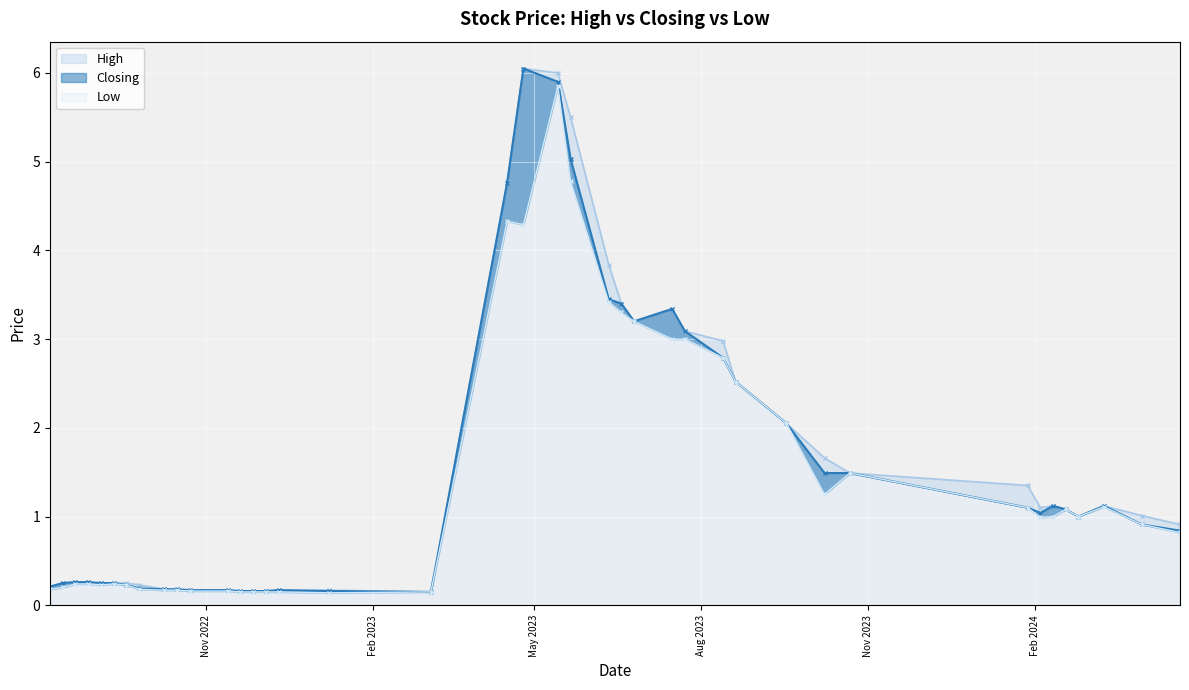

What is the smallest value displayed?

0.1